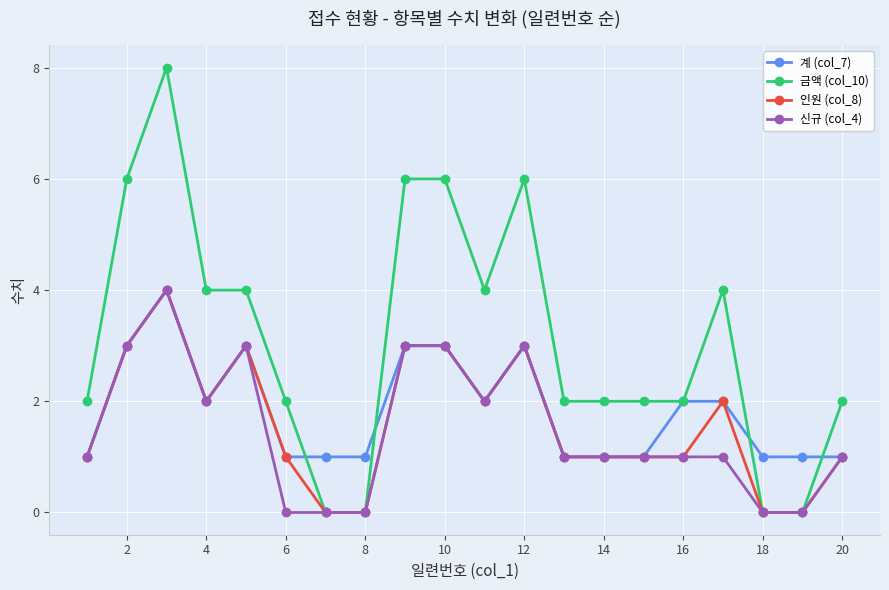

What are all the series names shown in the legend?

계 (col_7), 금액 (col_10), 인원 (col_8), 신규 (col_4)